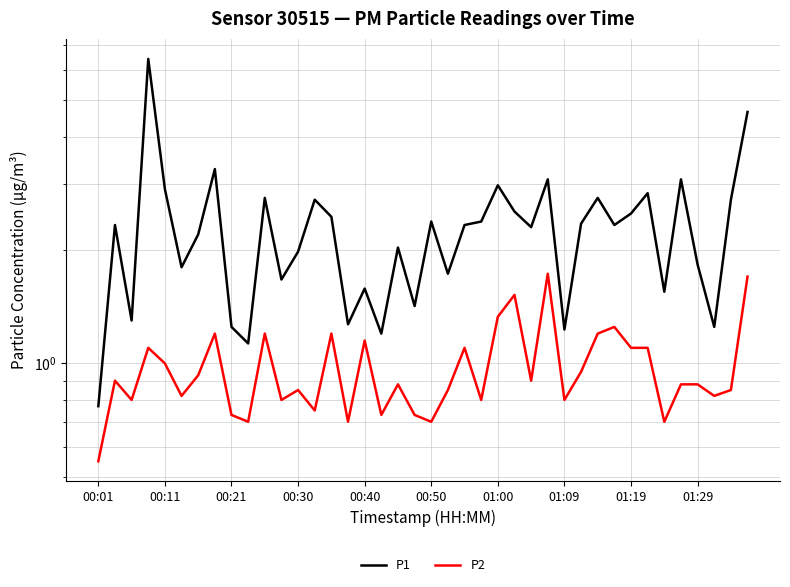

What is the sum of all P2 values?

38.9